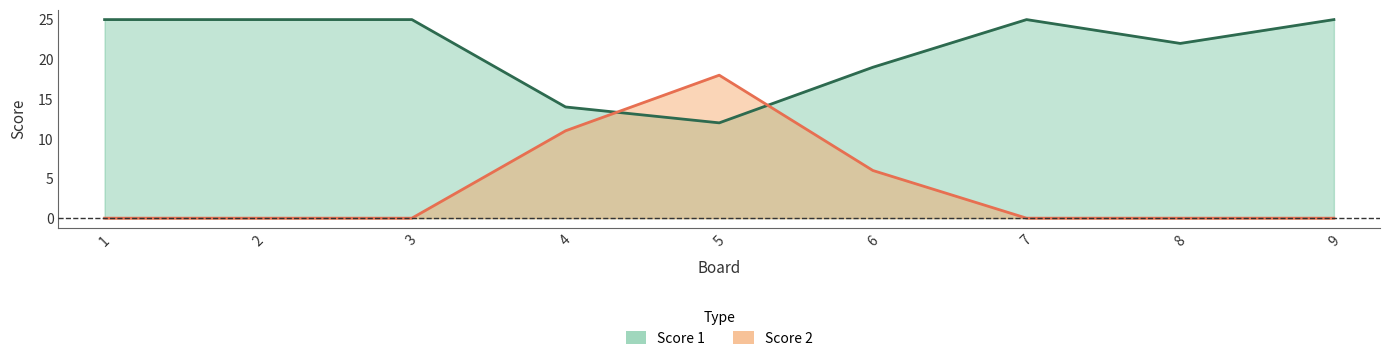

How many values in Score 2 are above zero?

3